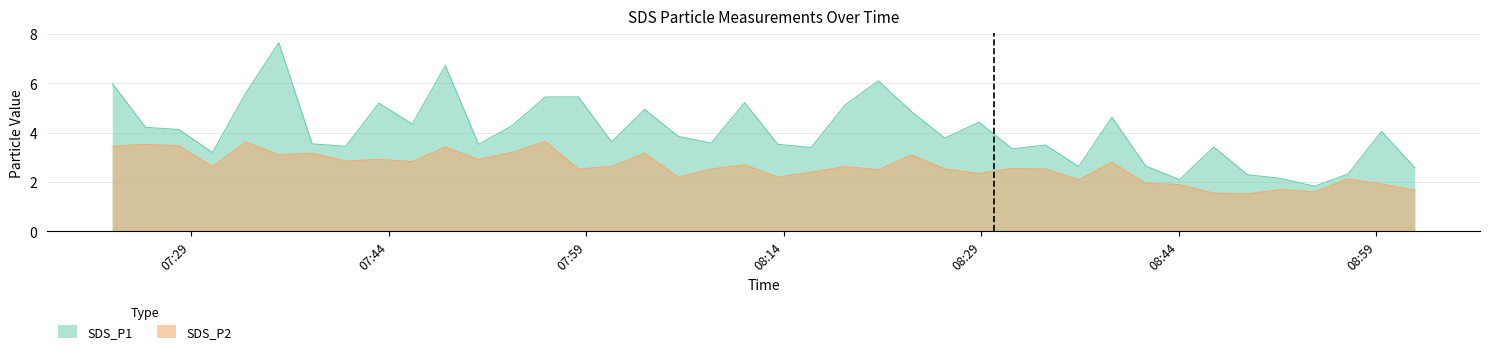

Between 2023/06/04 07:43:16 and 2023/06/04 07:53:22, which is larger?

2023/06/04 07:43:16